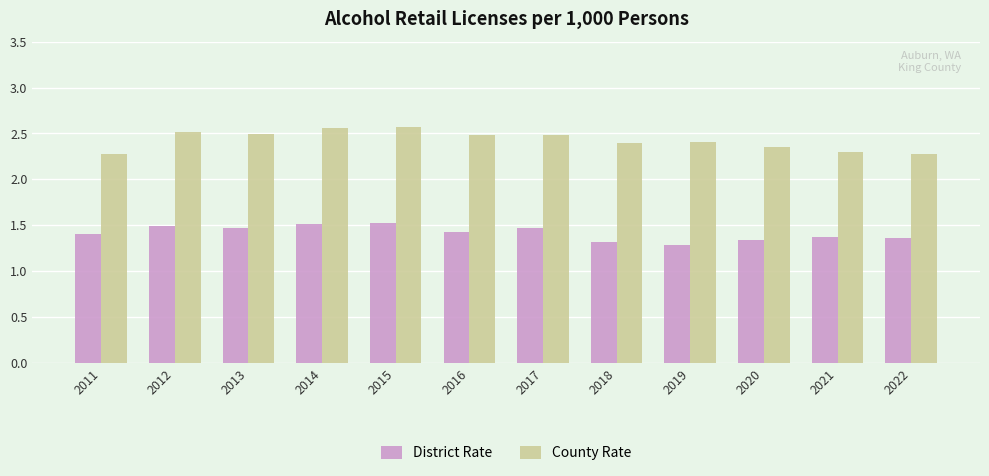

What is the spread (max minus min) of values at 2022?

0.9